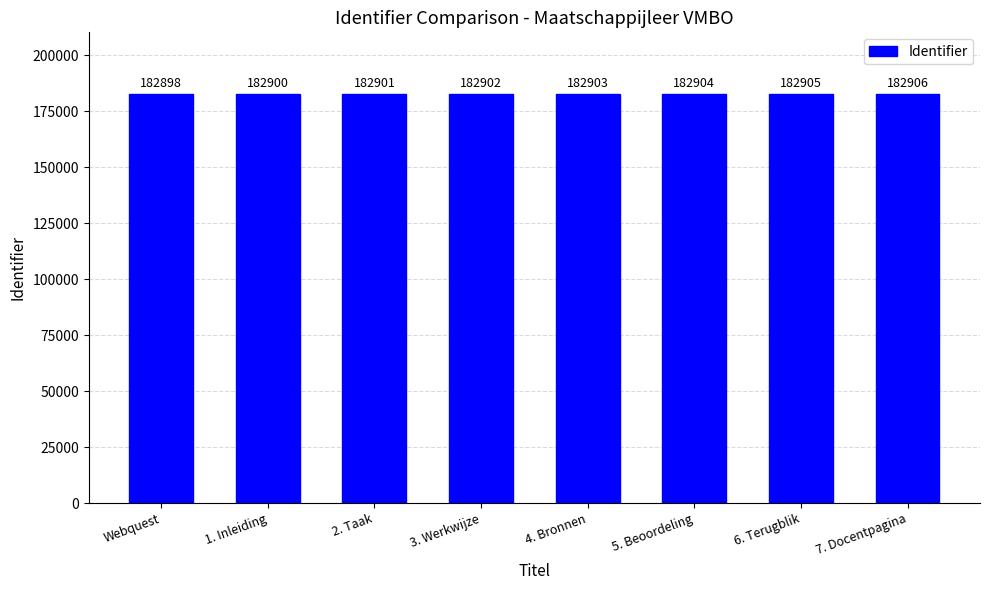

True or false: the data shows 182904 at 5. Beoordeling.

True